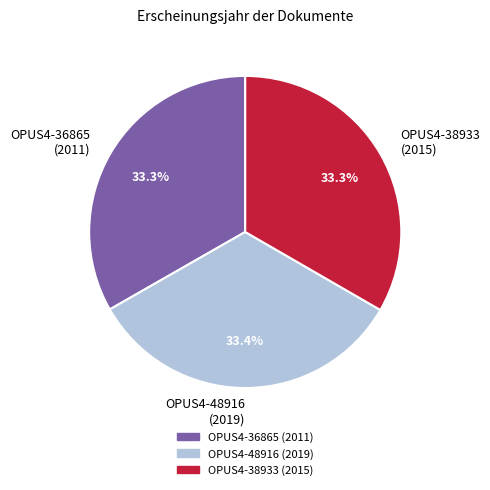

What percentage do OPUS4-36865 (2011) and OPUS4-38933 (2015) together represent?

66.6%